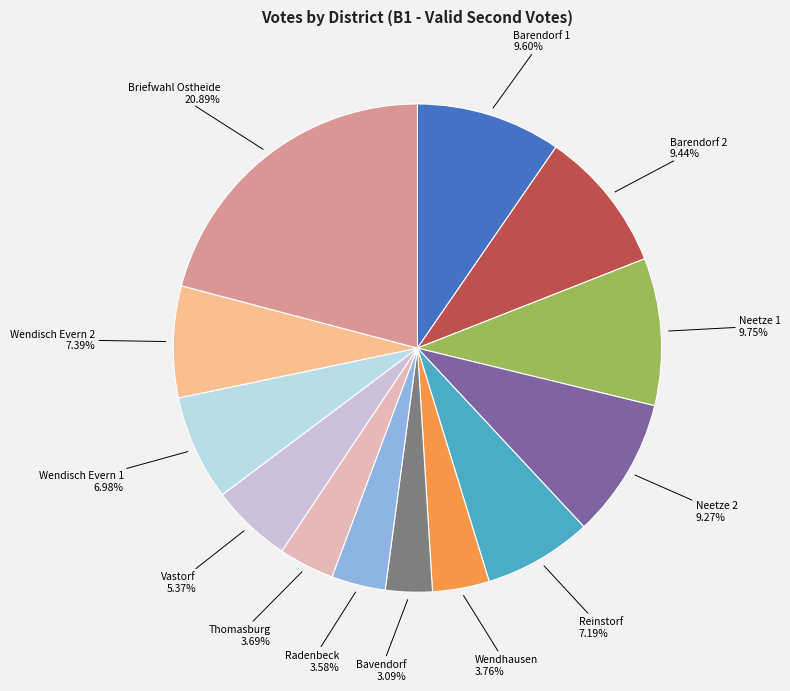

Which category has the smallest portion of the pie?

Bavendorf